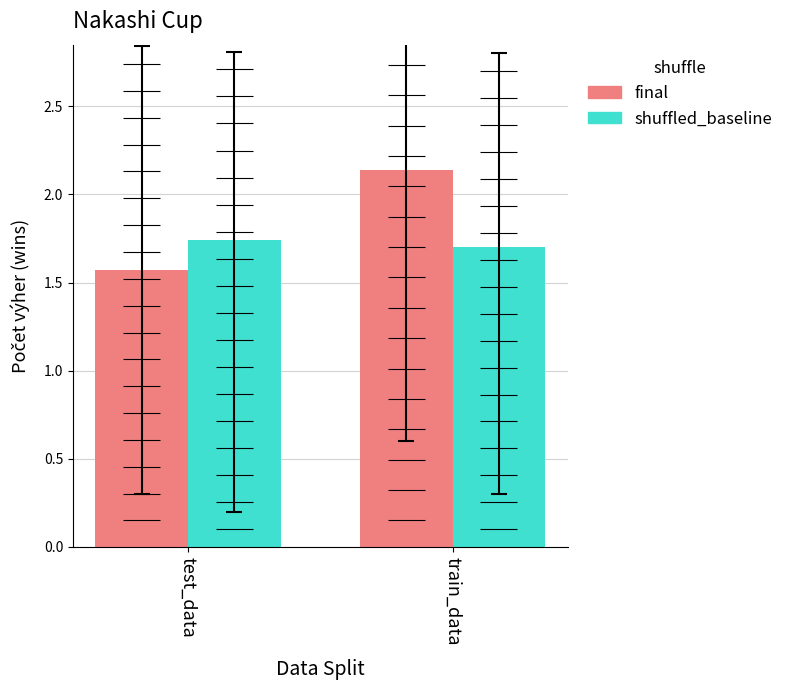

Is the value of final at train_data greater than the value of shuffled_baseline at train_data?

Yes